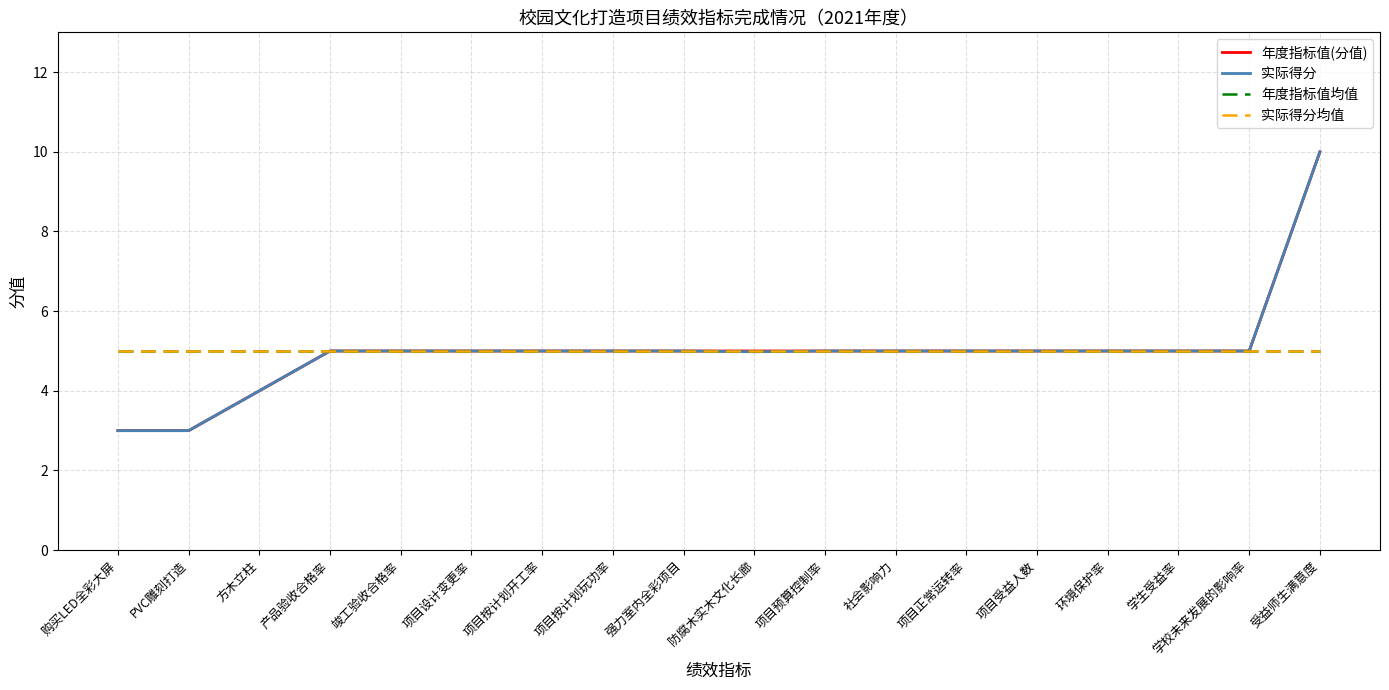

The value of 实际得分 at 项目正常运转率 is 2.0. True or false?

False